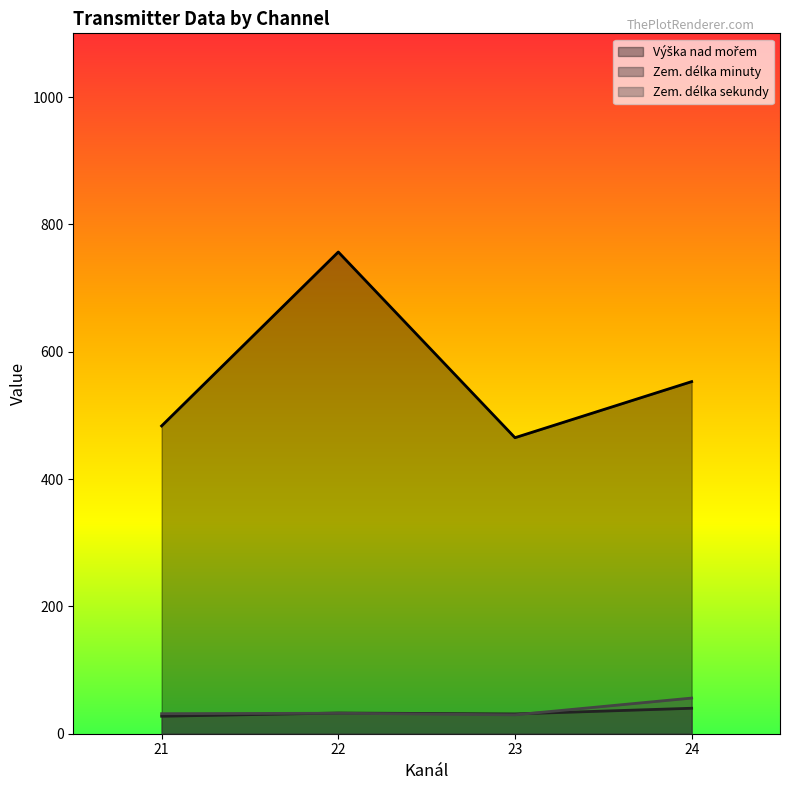

List the series in order of their peak value, lowest first.

Zem. délka sekundy, Zem. délka minuty, Výška nad mořem